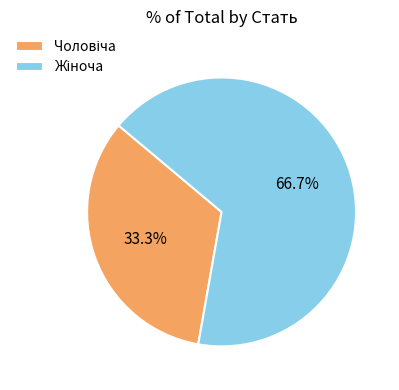

How many slices are in this pie chart?

2